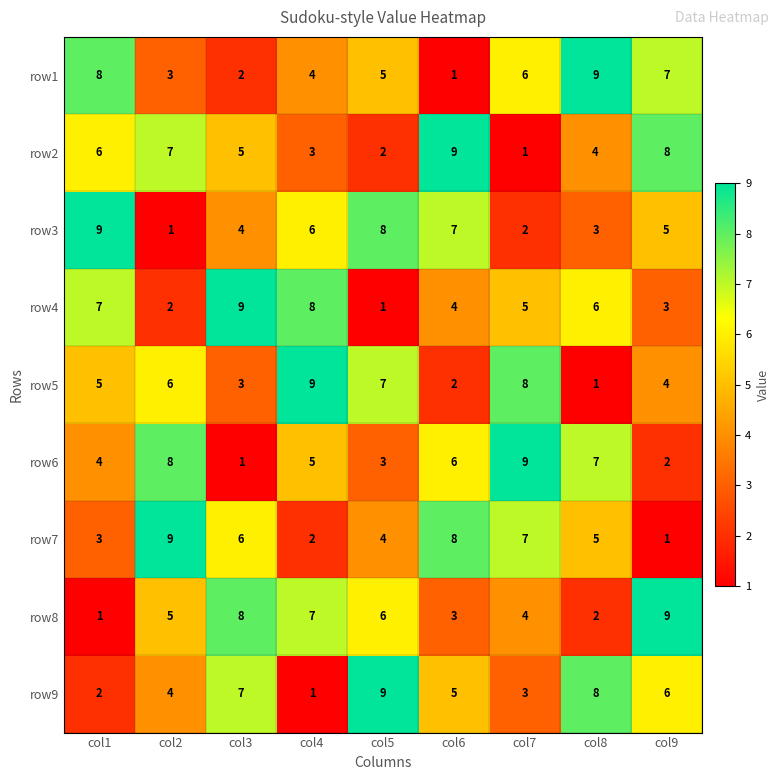

The row7 series shows 12 at col6. True or false?

False